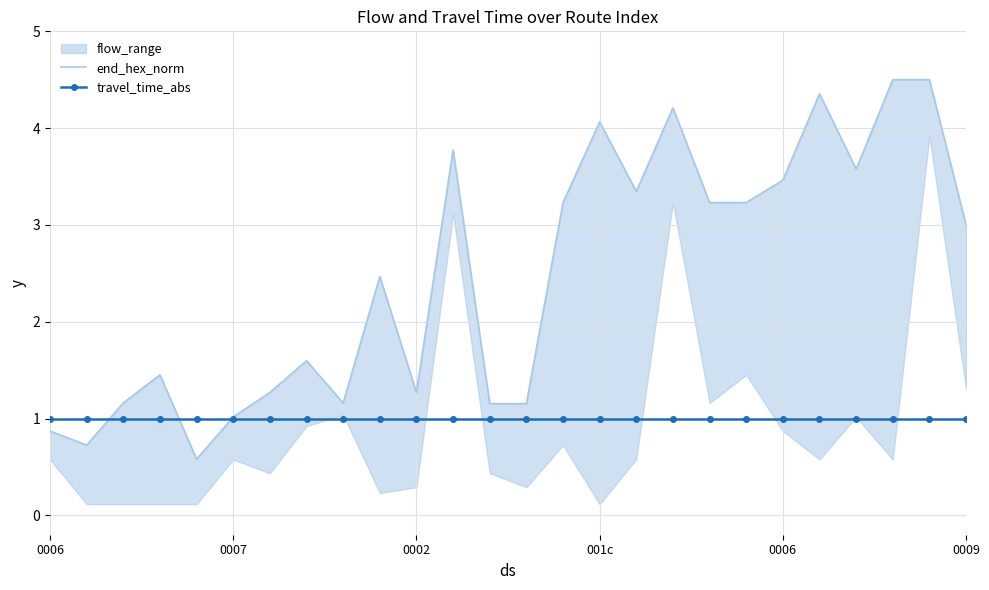

Which series has the largest total across all categories?

end_hex_norm